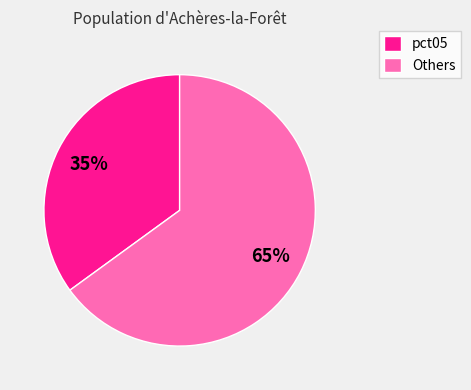

Do pct05 and Others together represent more than half of the pie?

Yes